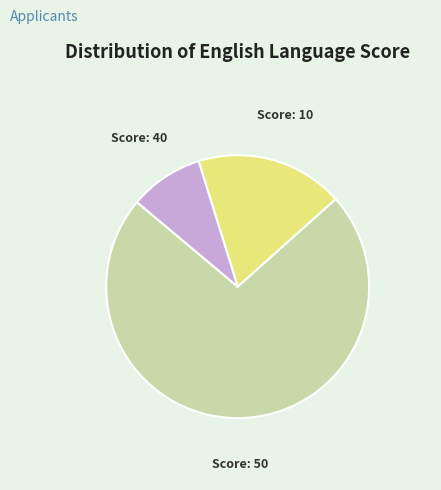

Which category accounts for the majority?

Score: 50